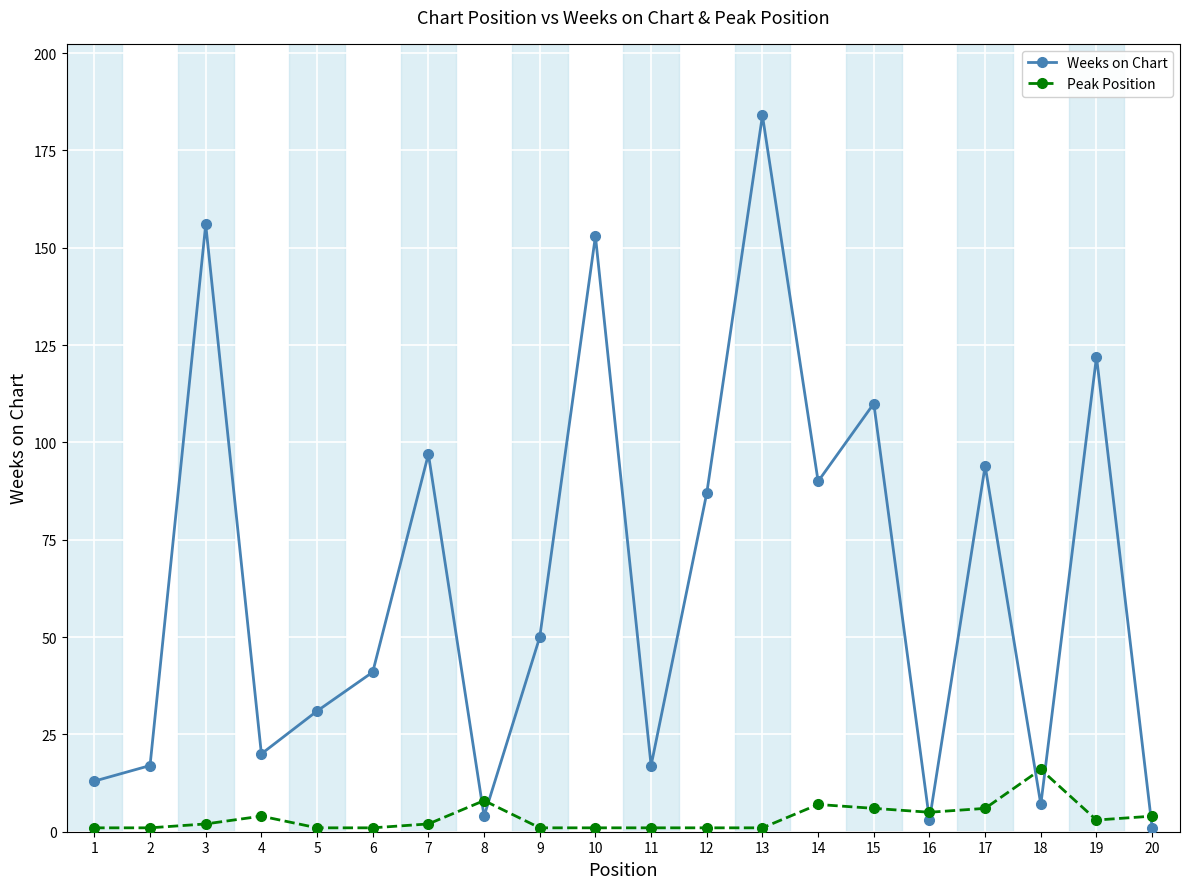

At 20, list the series in order from smallest to largest.

Weeks on Chart, Peak Position